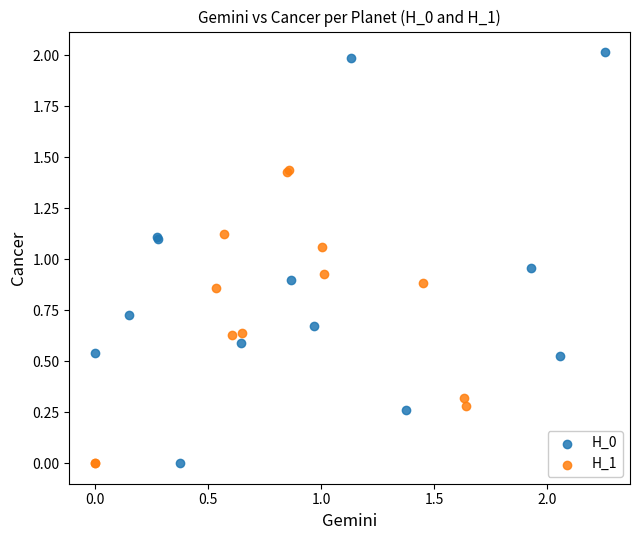

Which series has the widest spread of Y values?

H_0